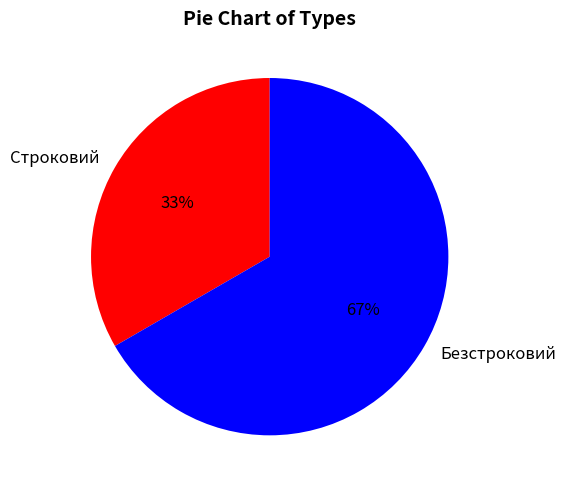

Does Строковий represent more than half of the total?

No